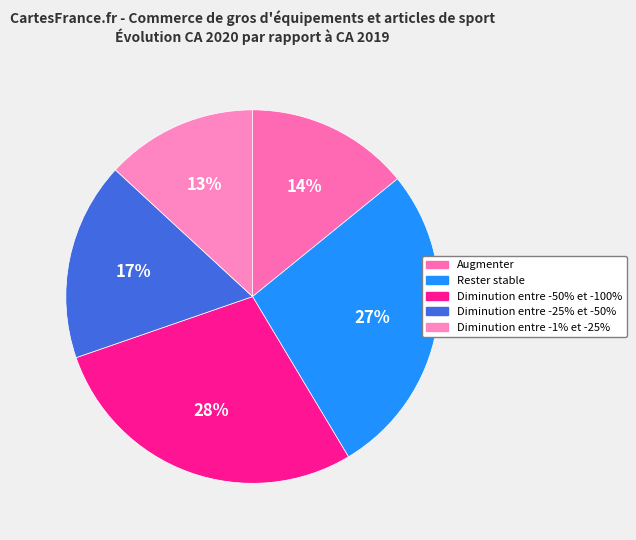

Which category has the biggest portion of the pie?

Diminution entre -50% et -100%